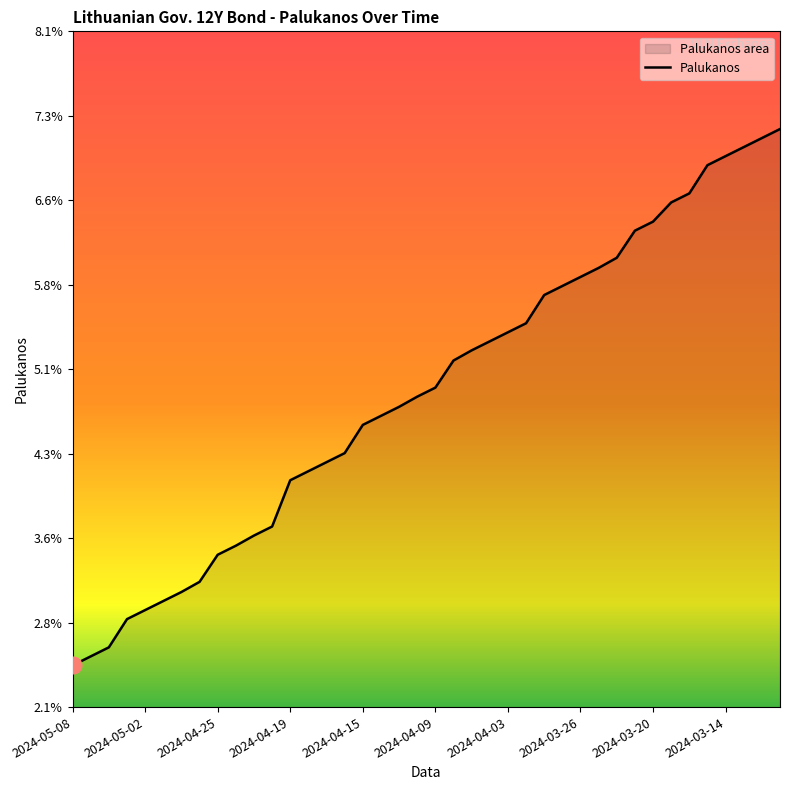

Count the values in the range 0 to 1.

40